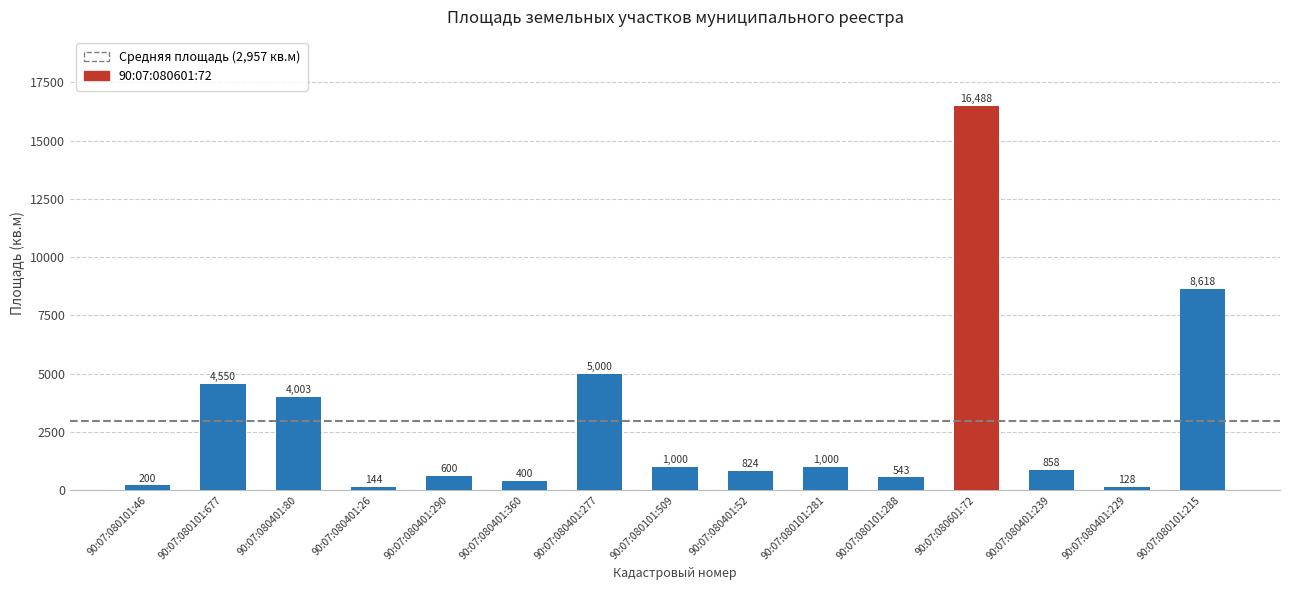

Reading left to right, transcribe all the data shown in this chart.

200	4550	4003	144	600	400	5000	1000	824	1000	543	16488	858	128	8618